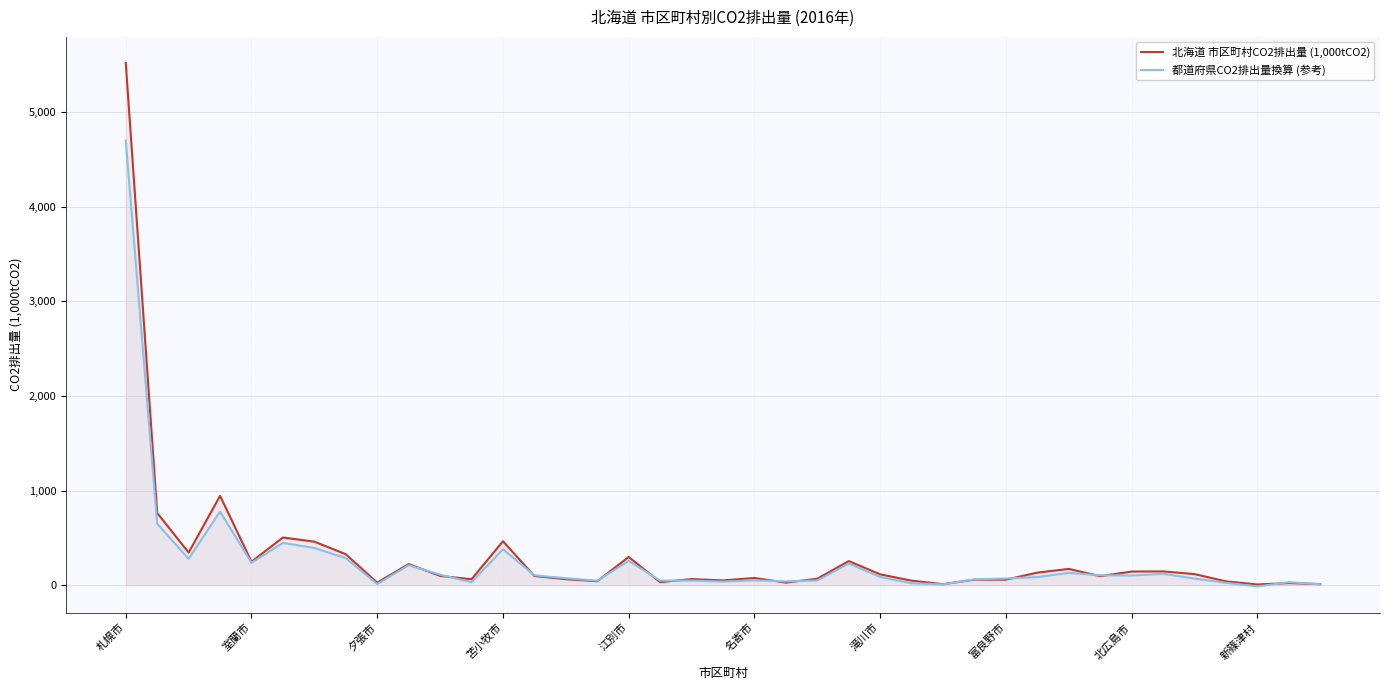

What is the value of the 都道府県CO2排出量換算 (参考) point at the 30th from the left?

85.7